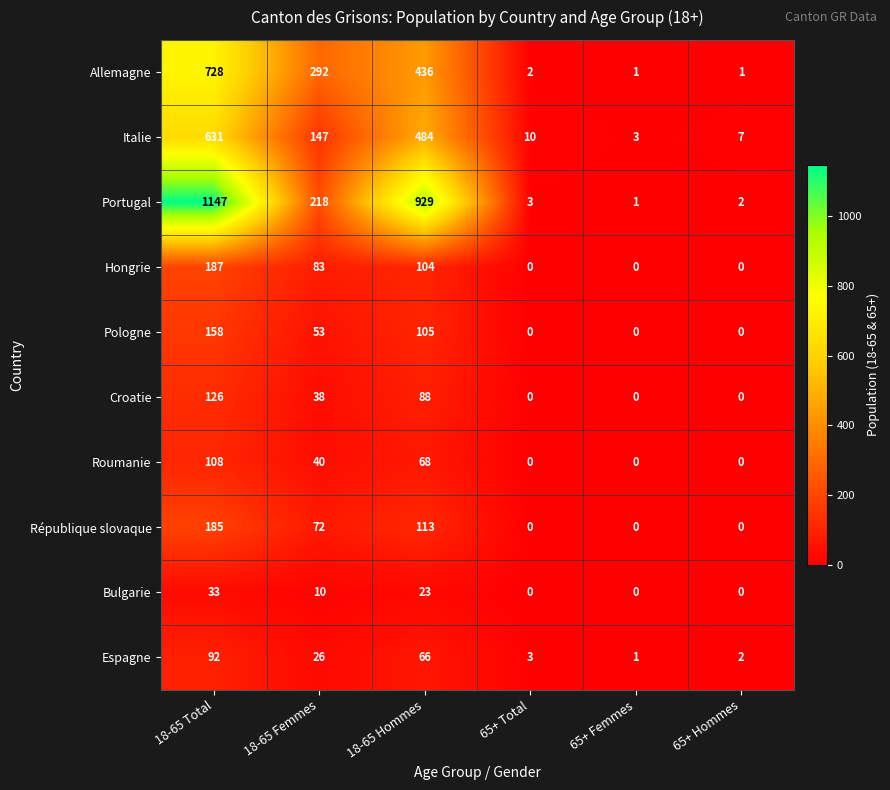

Count the number of data series in this chart.

10